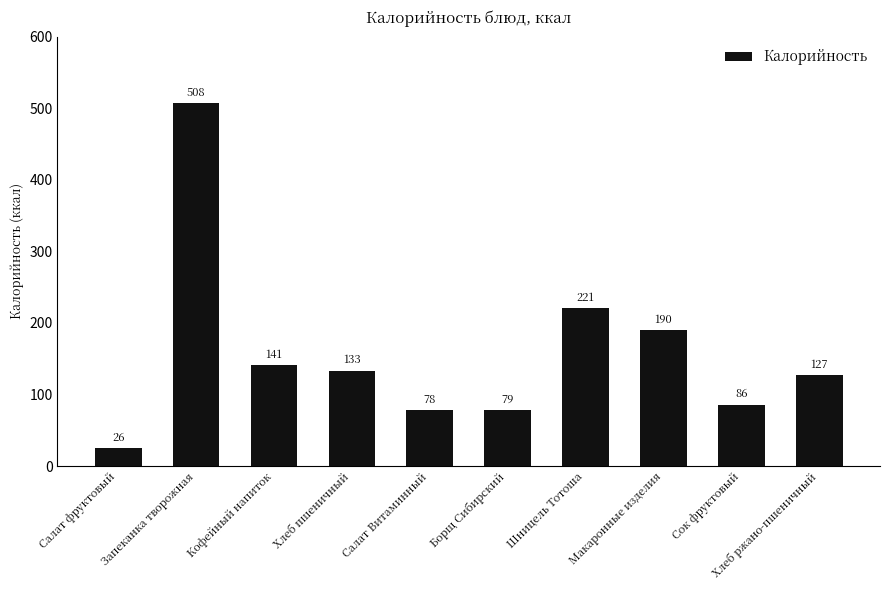

Approximately how many times larger is the value at Запеканка творожная compared to Макаронные изделия?

2.7